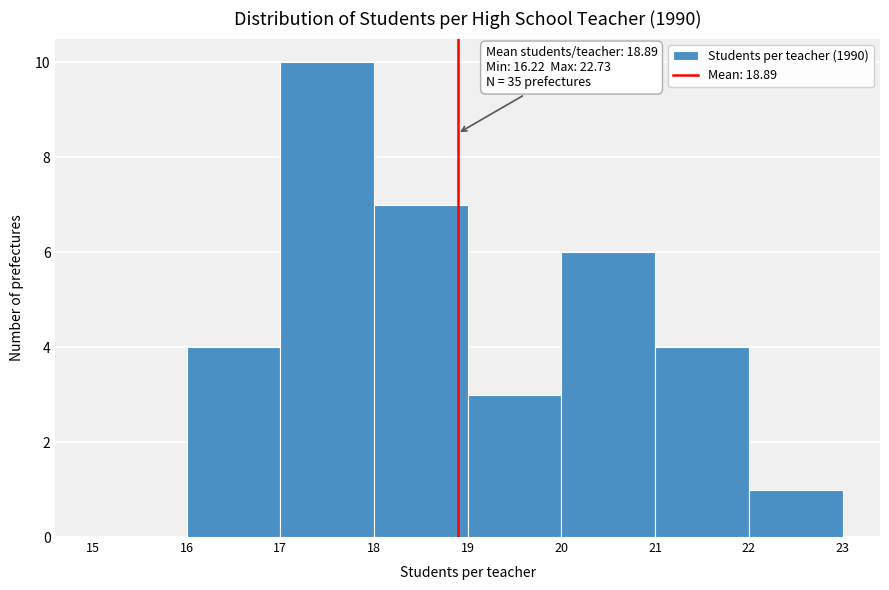

Over which range of the x-axis is the bar tallest?

17 to 18